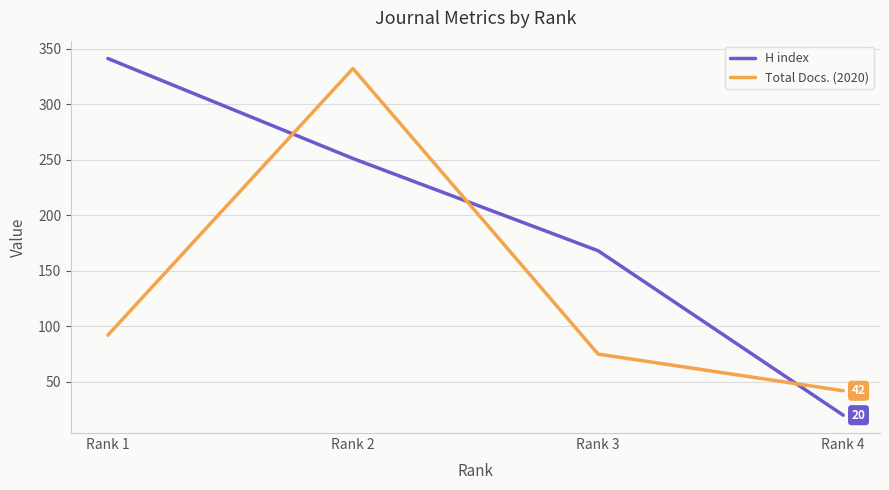

How many distinct data groups are displayed?

2